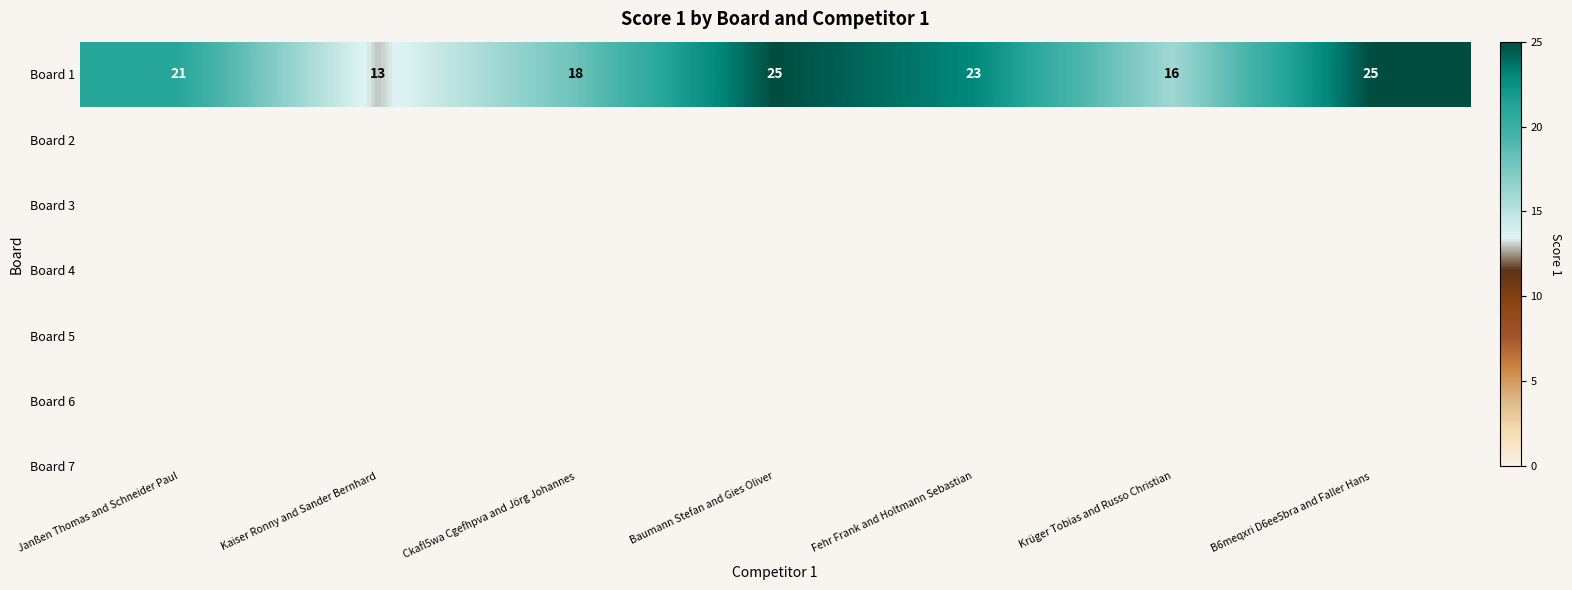

Is it true that the value at Janßen Thomas and Schneider Paul is 21?

True